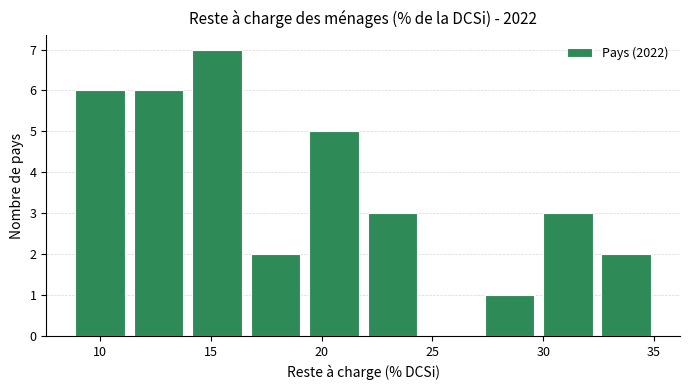

Reading left to right, list every bar in this chart as the range it spans on the x-axis followed by its height. Neither the bar edges nor the heights are printed on the chart, so give them approximately, as read against the axes.

8.5 to 11.5: 6
11.5 to 14.0: 6
14.0 to 16.5: 7
16.5 to 19.0: 2
19.0 to 22.0: 5
22.0 to 24.5: 3
24.5 to 27.0: 0
27.0 to 30.0: 1
30.0 to 32.5: 3
32.5 to 35.0: 2